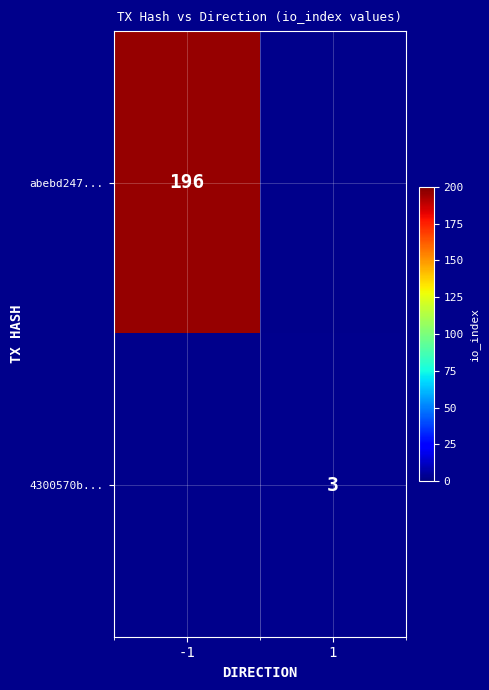

What is the smallest value displayed?

3.0